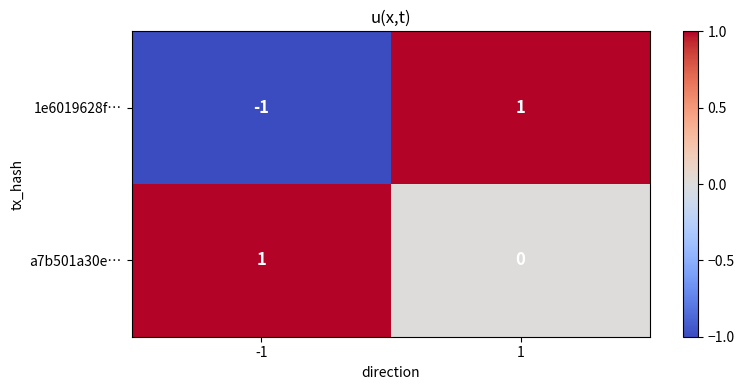

Which series changed the most between -1 and 1?

1e6019628f…